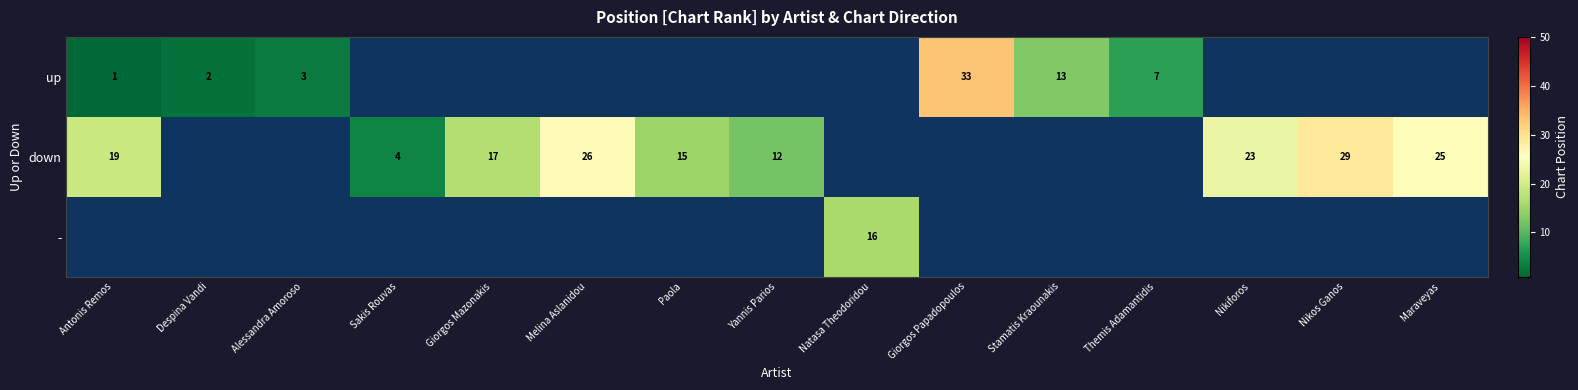

How many series are shown in this chart?

3